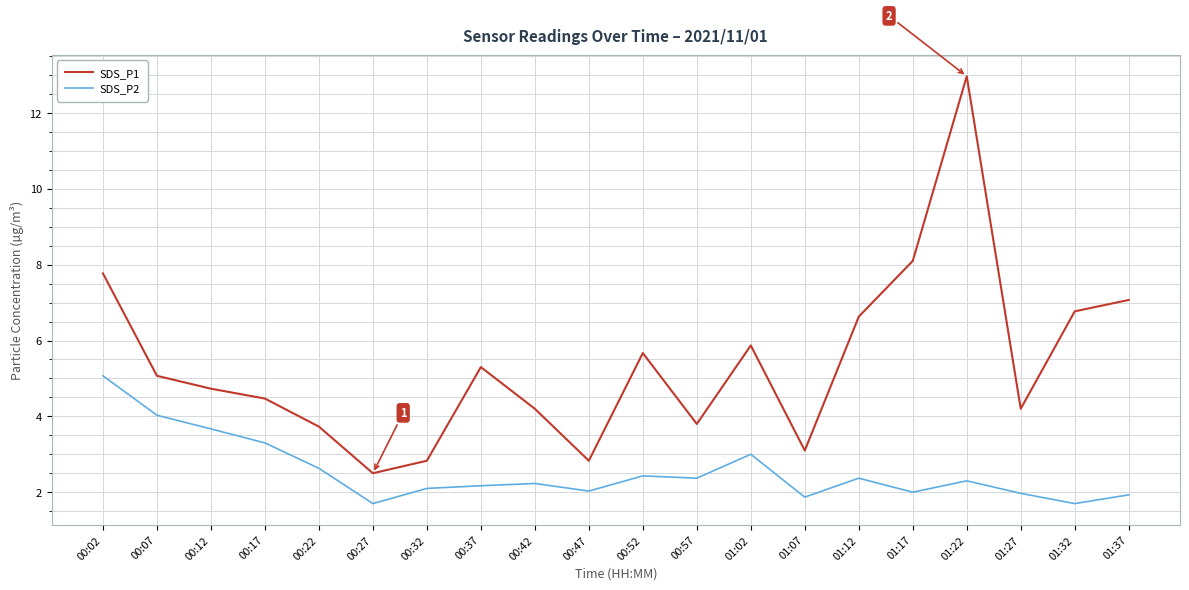

What is the highest value of the SDS_P2 series?

5.1